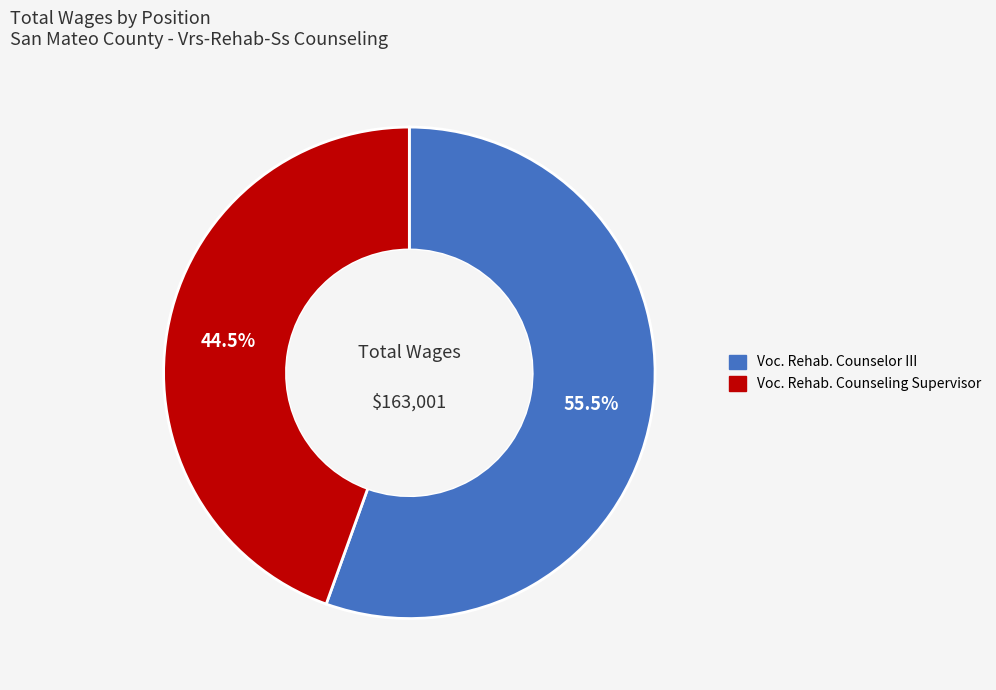

Is there a majority slice in this chart?

Yes